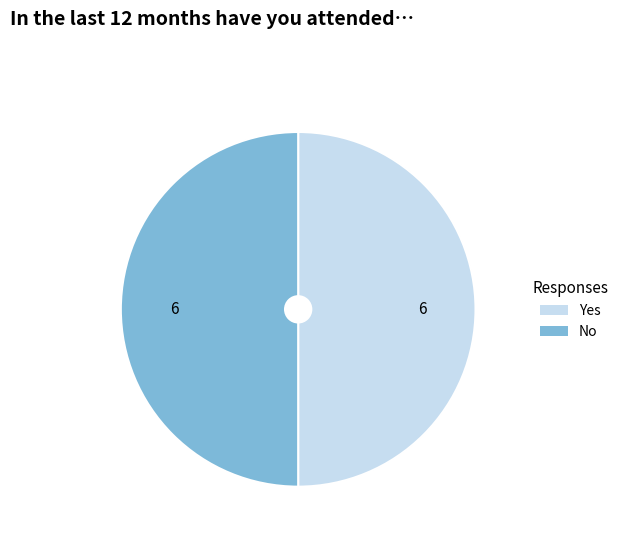

Does any single category account for the majority?

No